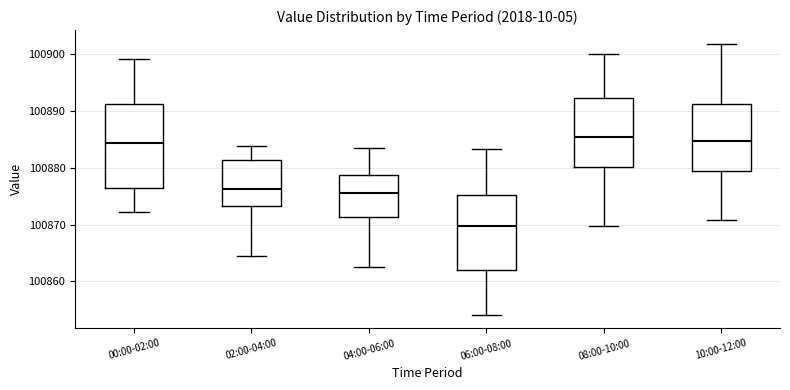

Where is the upper edge of the box for 00:00-02:00 on the y-axis? The values are not printed on the chart, so give them approximately, as read against the axis.

100891